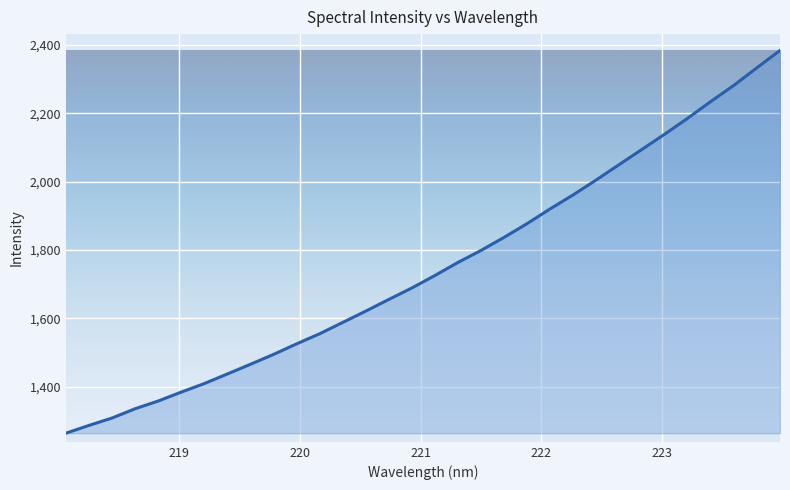

What is the greatest value displayed?

2383.5